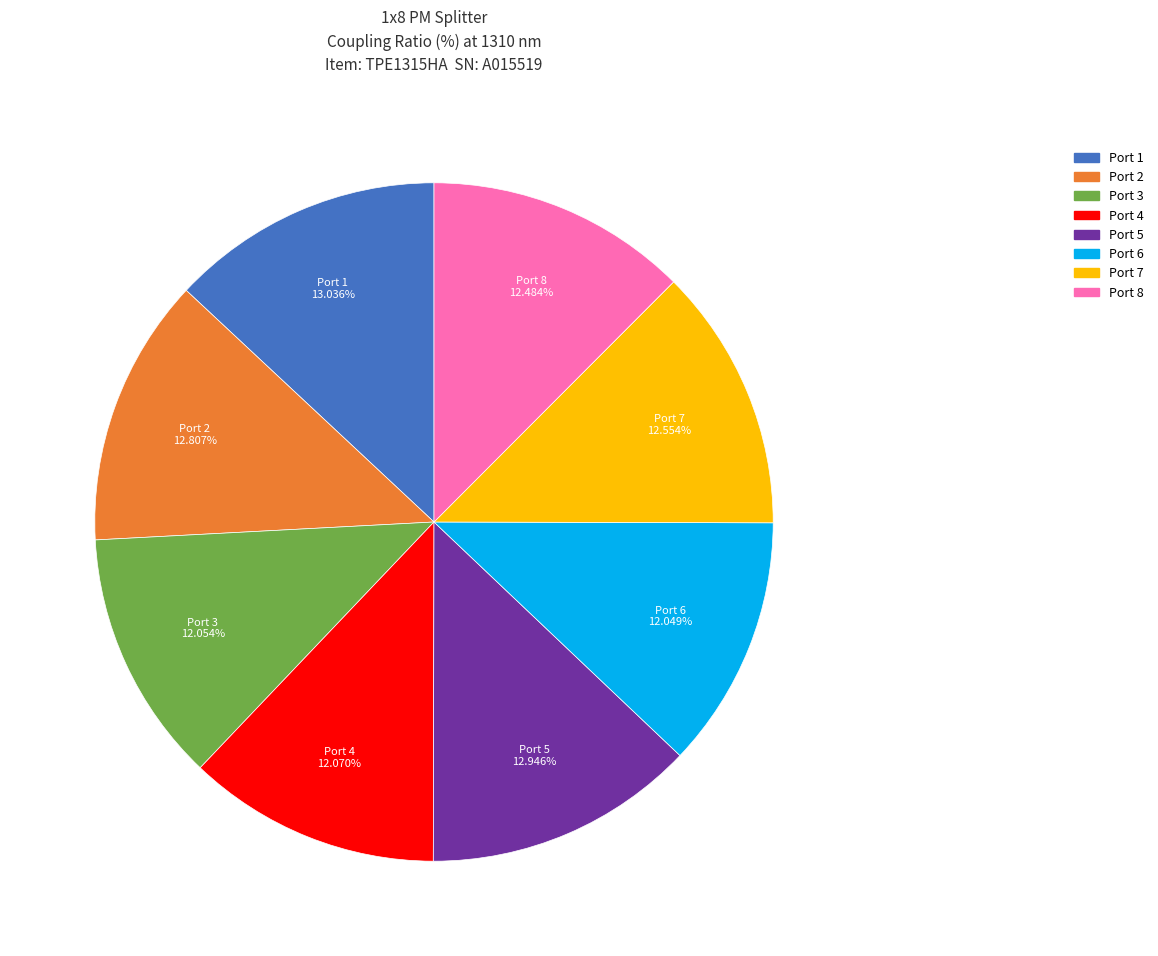

What percentage is the Port 1 slice, to the nearest percent?

13%